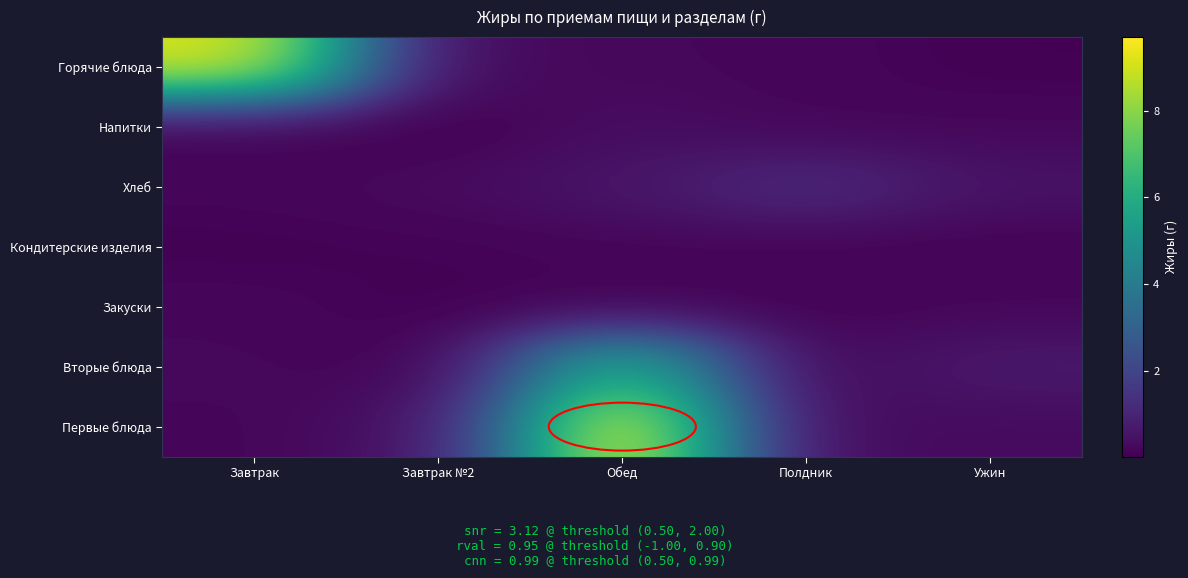

Which has a higher value, Завтрак or Обед?

Завтрак